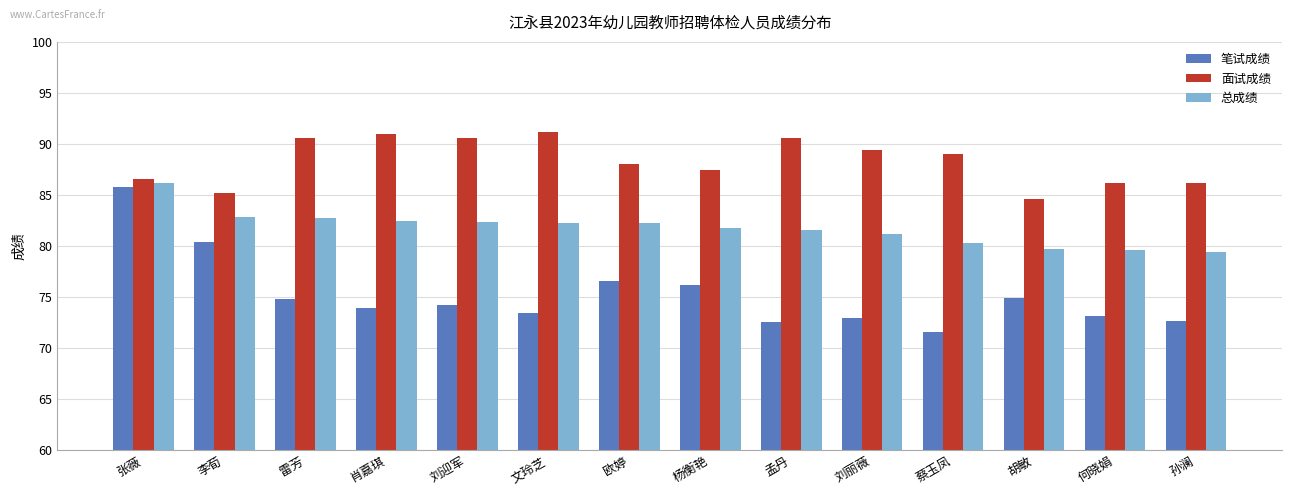

What is the difference between the maximum and minimum values in the 笔试成绩 series?

14.2